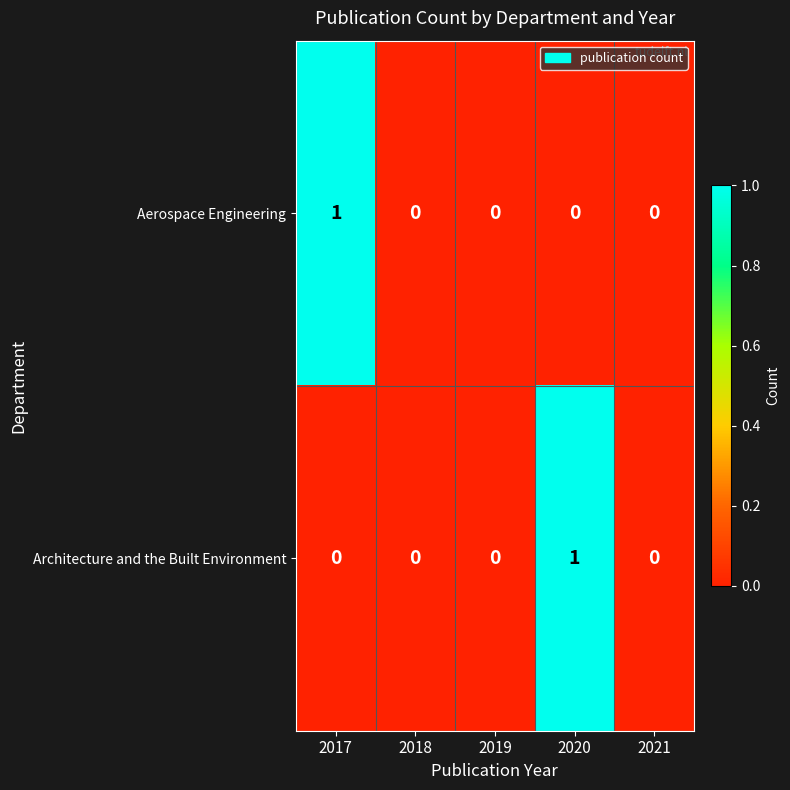

The Architecture and the Built Environment series shows 0 at 2021. True or false?

True